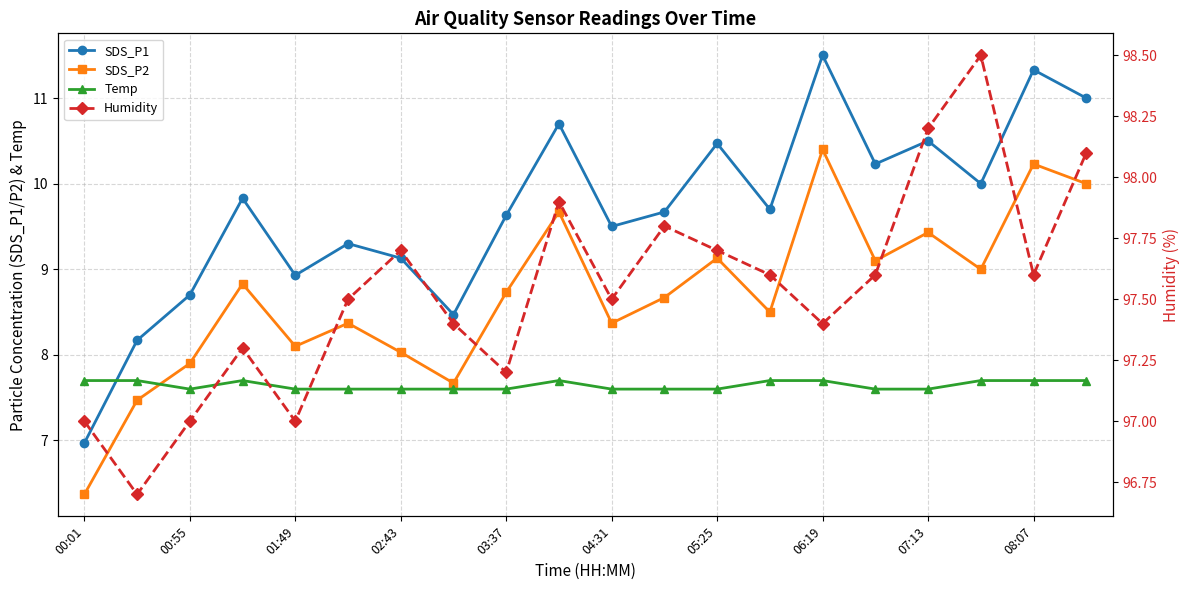

True or false: Humidity and Temp intersect in this chart.

False